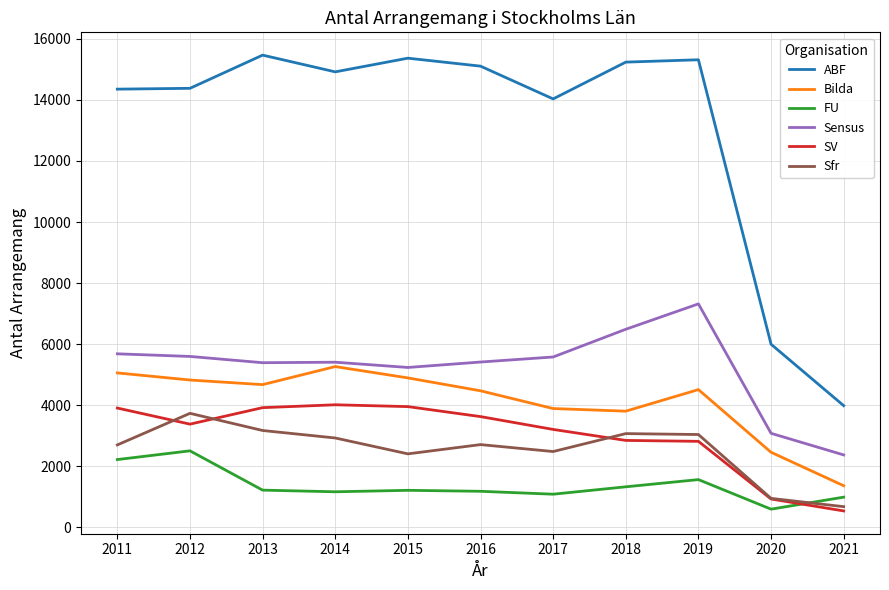

What is the smallest value displayed?

540